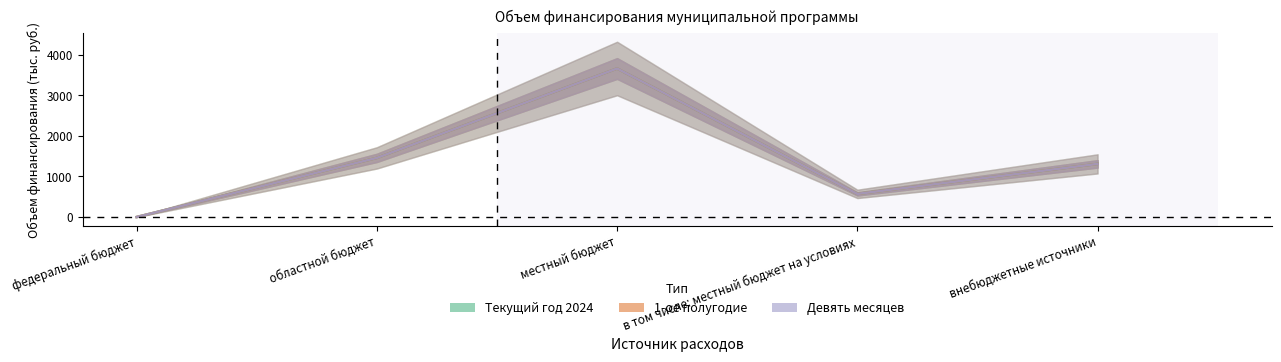

True or false: Девять месяцев and Текущий год 2024 cross at least once.

False